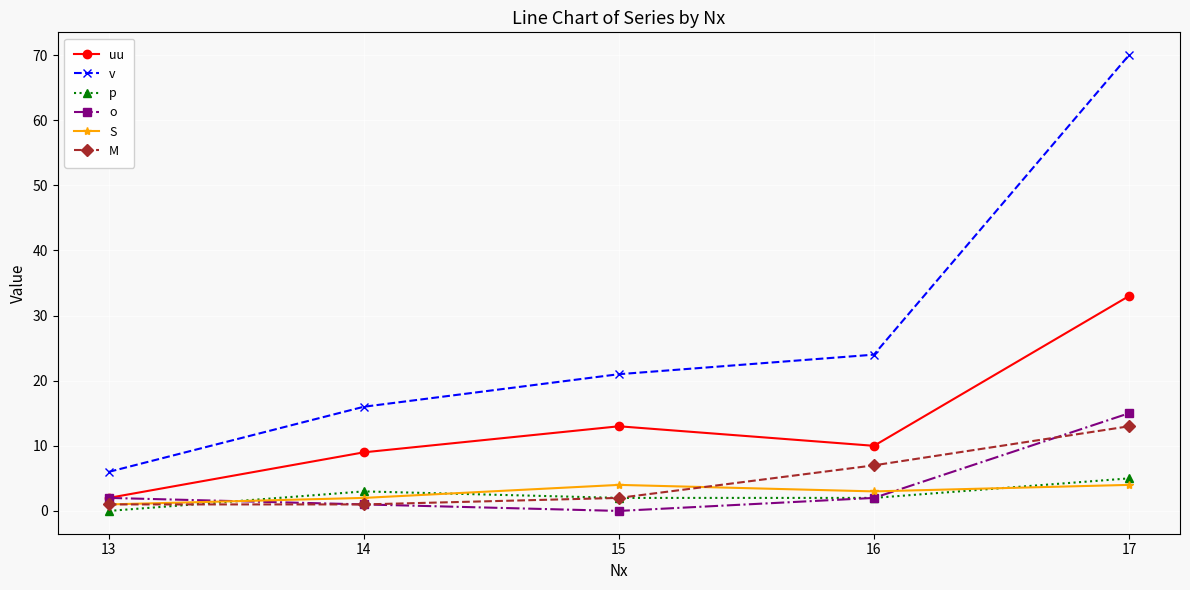

Does the chart have visible grid lines?

Yes